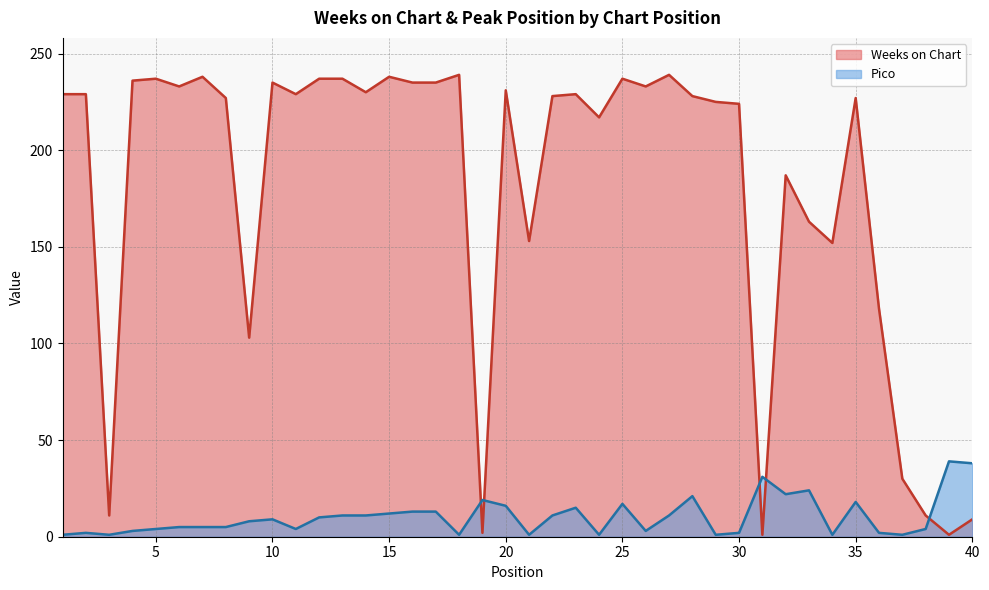

How many values in the Weeks on Chart series exceed 229?

16